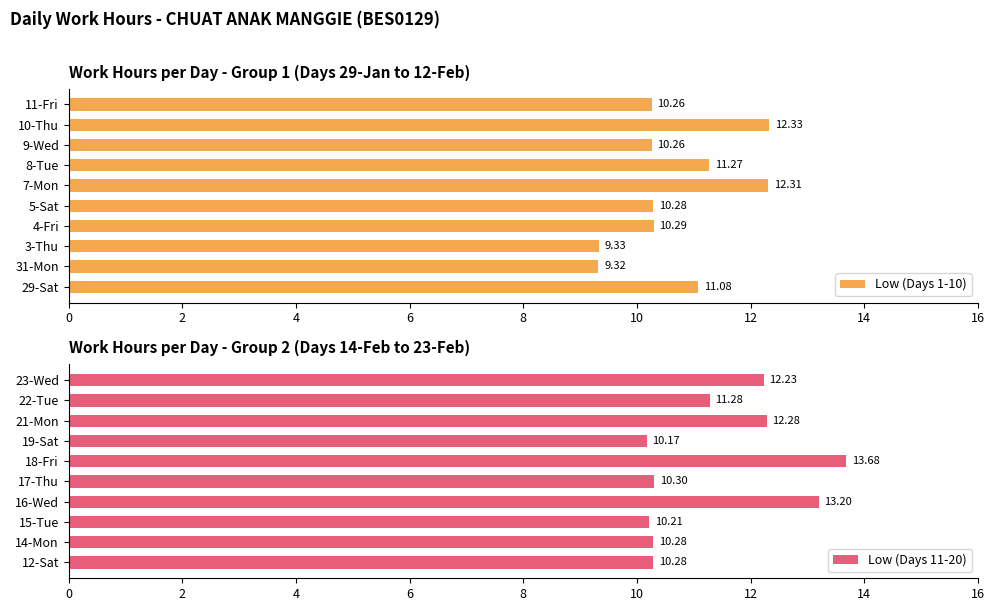

Which series has the widest spread of values?

Low (Days 11-20)